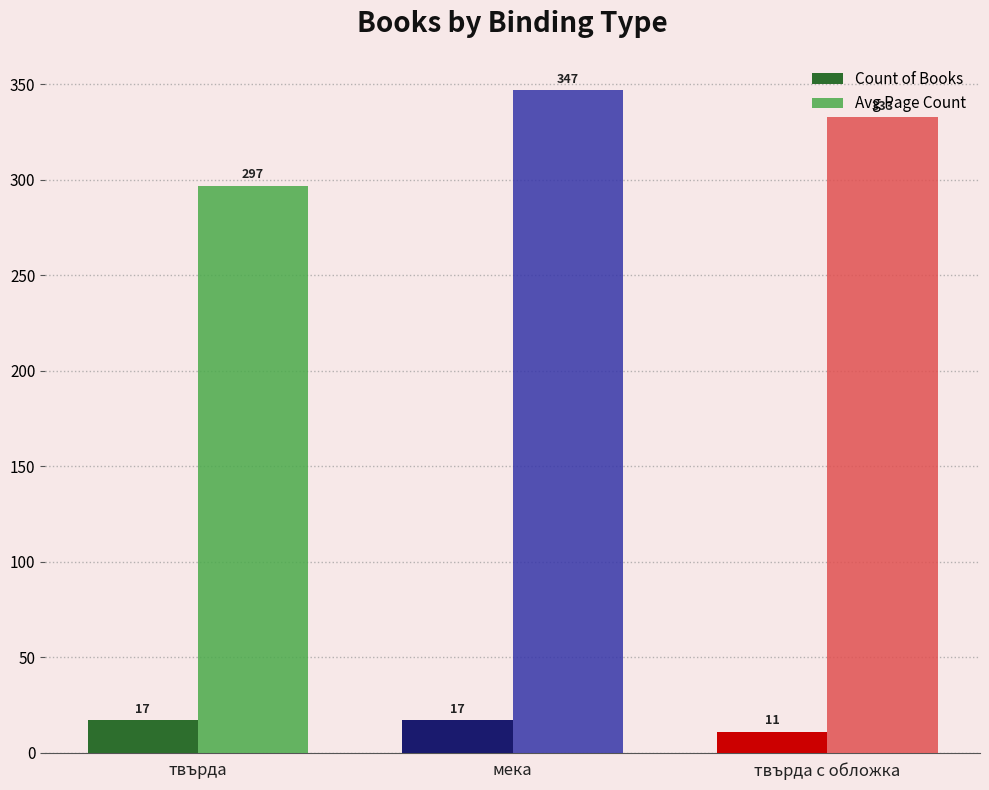

Does the chart contain any negative values?

No